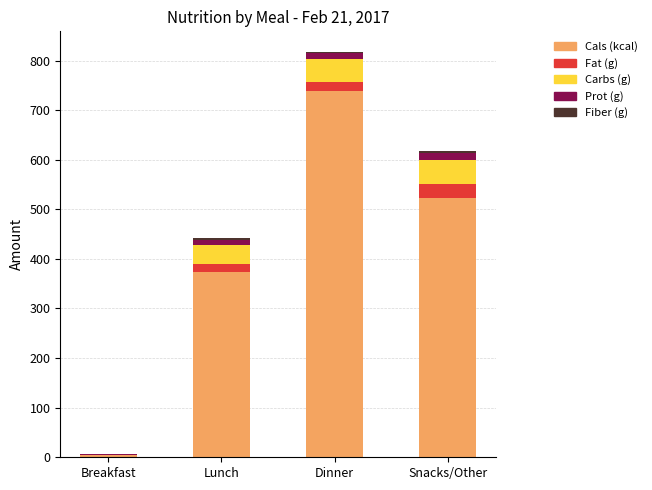

At which category is the sum across all series the highest?

Dinner